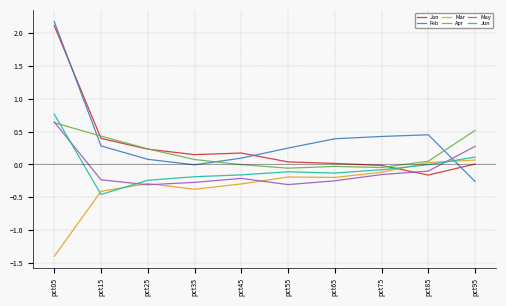

Between pct85 and pct95, which series saw the biggest shift?

Feb